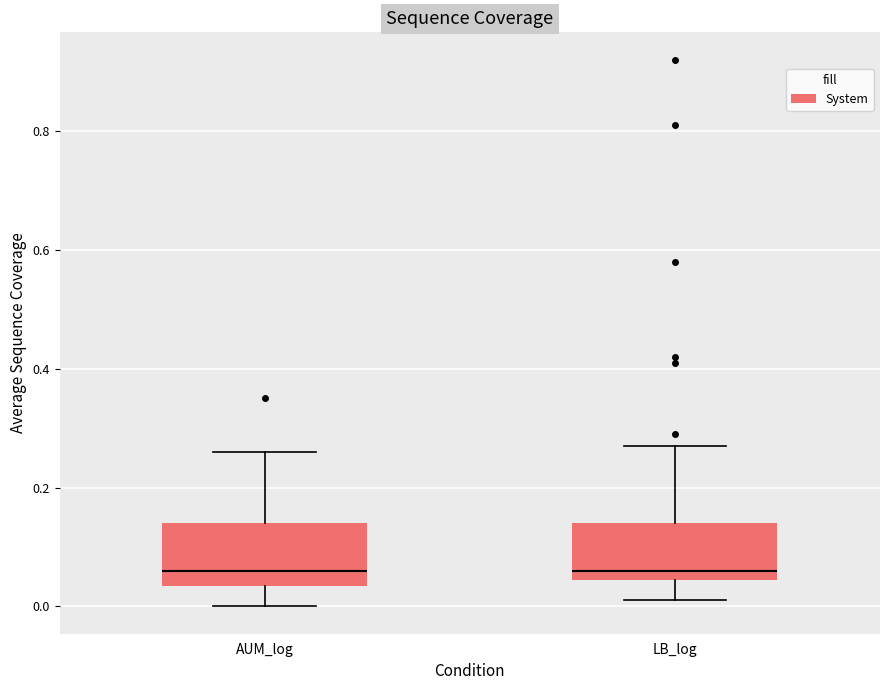

Reading left to right, read every box against the y-axis: the position of its median line, the range the box covers, and the ends of its whiskers. The values are not printed on the chart, so give them approximately, as read against the axis.

AUM_log: median 0.06, box 0.04 to 0.14, whiskers 0.00 to 0.26
LB_log: median 0.06, box 0.04 to 0.14, whiskers 0.02 to 0.28